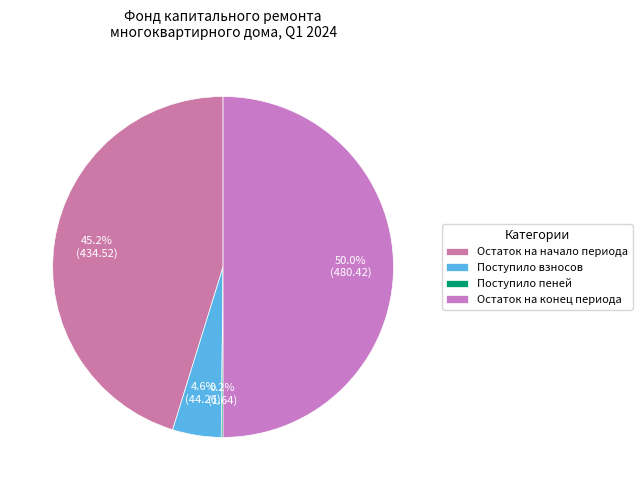

What percentage is the Поступило взносов slice, to the nearest percent?

5%